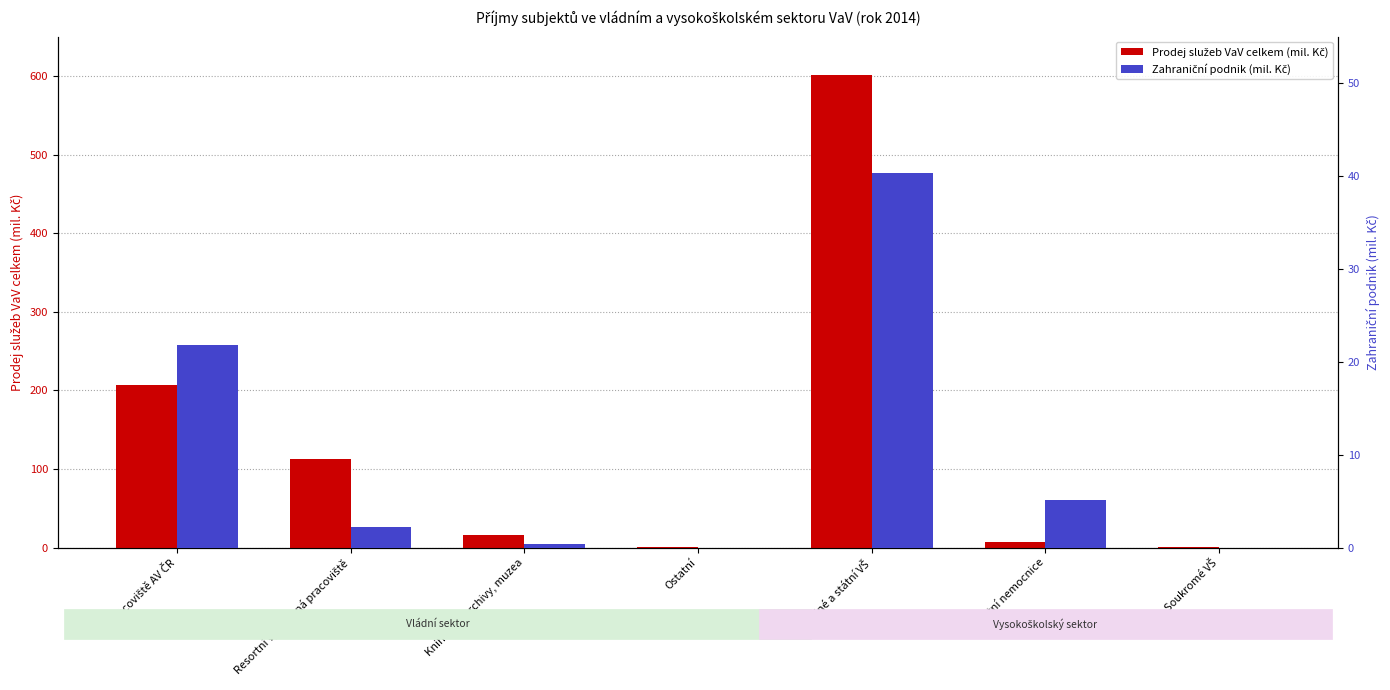

List the series in order of their overall mean, highest first.

Prodej služeb VaV celkem (mil. Kč), Zahraniční podnik (mil. Kč)